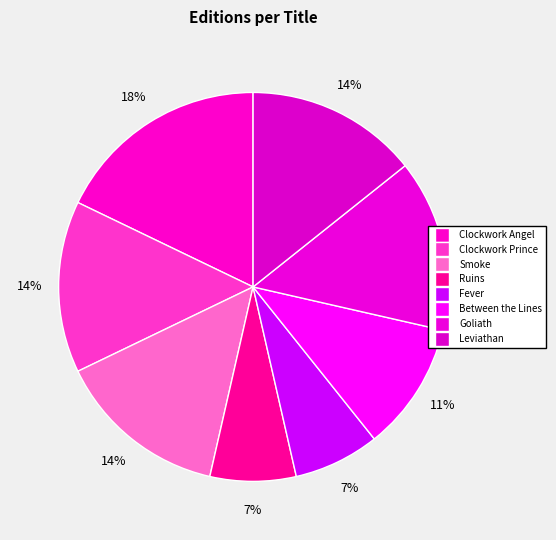

What percentage is the Leviathan slice, to the nearest percent?

14%